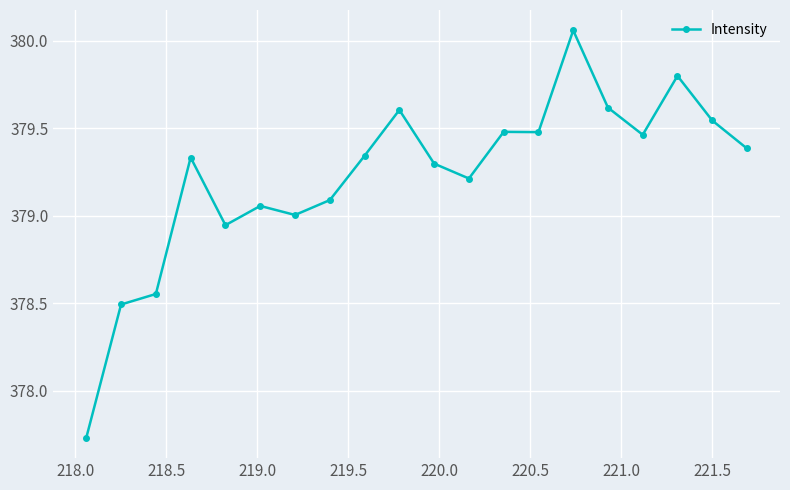

True or false: the data has more than 0 interior local peaks.

True